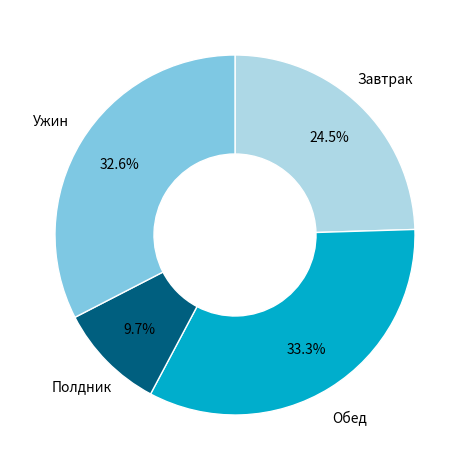

Rank the categories by value from lowest to highest.

Полдник, Завтрак, Ужин, Обед